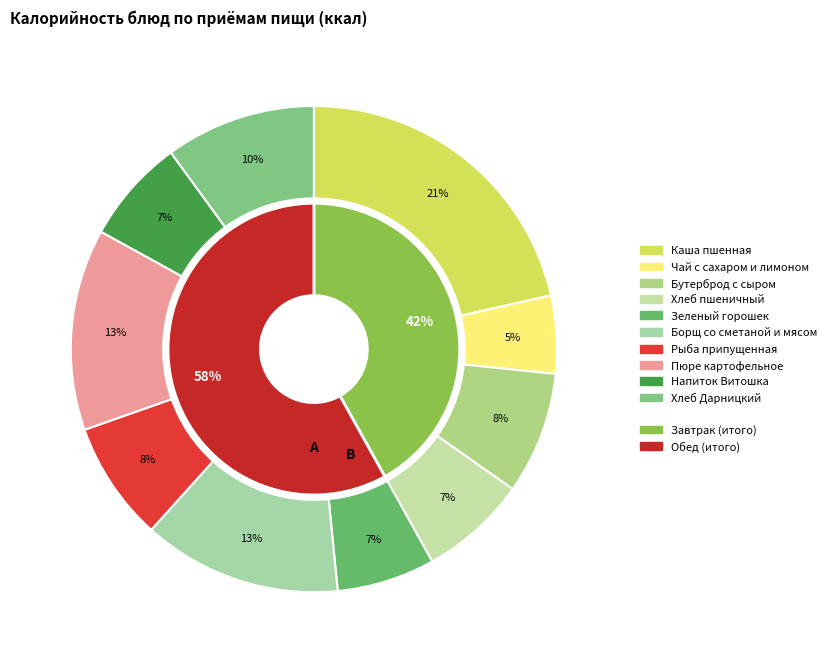

To the nearest percent, what is the average slice percentage?

10%